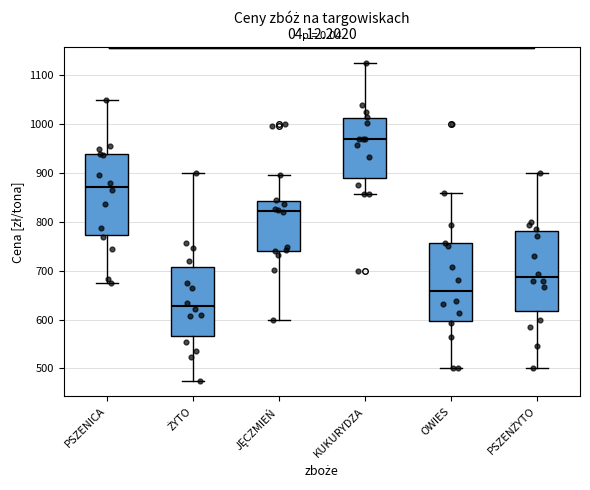

Reading left to right, read every box against the y-axis: the position of its median line, the range the box covers, and the ends of its whiskers. The values are not printed on the chart, so give them approximately, as read against the axis.

PSZENICA: median 870, box 770 to 940, whiskers 680 to 1050
ŻYTO: median 630, box 570 to 710, whiskers 480 to 900
JĘCZMIEŃ: median 820, box 740 to 840, whiskers 600 to 900
KUKURYDZA: median 970, box 890 to 1010, whiskers 860 to 1130
OWIES: median 660, box 600 to 760, whiskers 500 to 860
PSZENŻYTO: median 690, box 620 to 780, whiskers 500 to 900